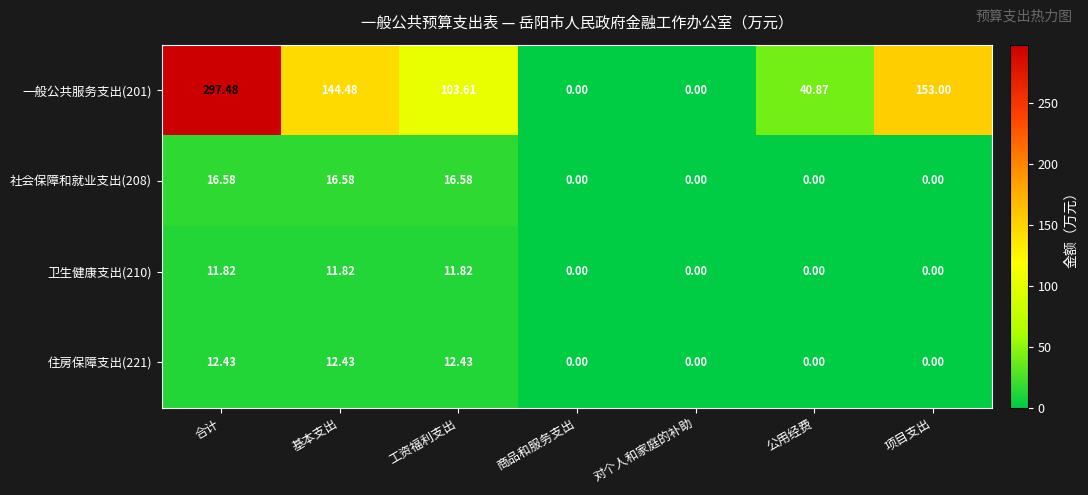

Which category has the highest value in the 一般公共服务支出(201) series?

合计